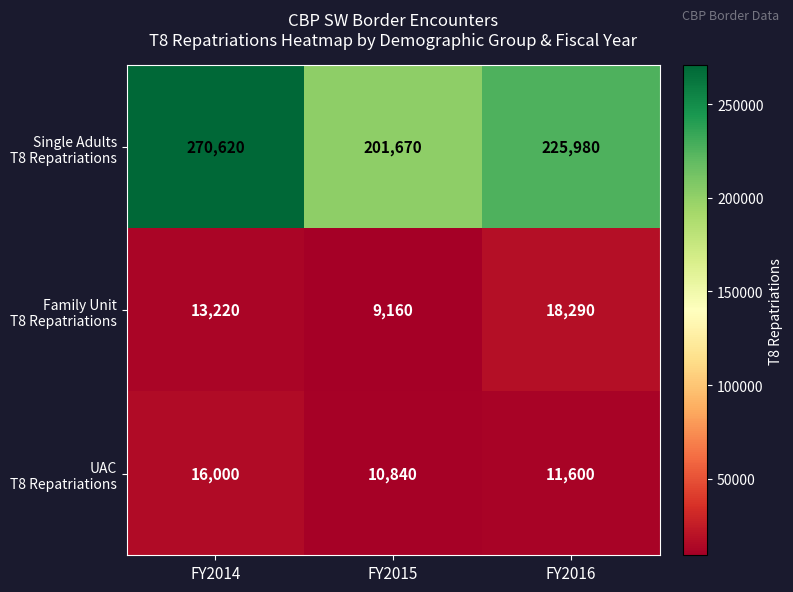

What is the total value across all series at FY2016?

255870